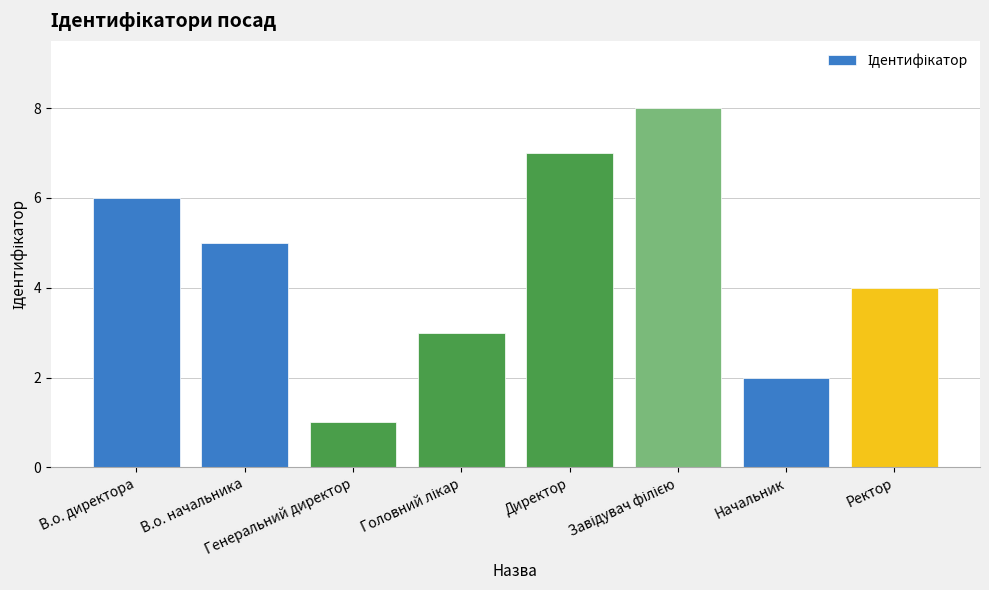

What is the difference between the maximum and minimum values?

7